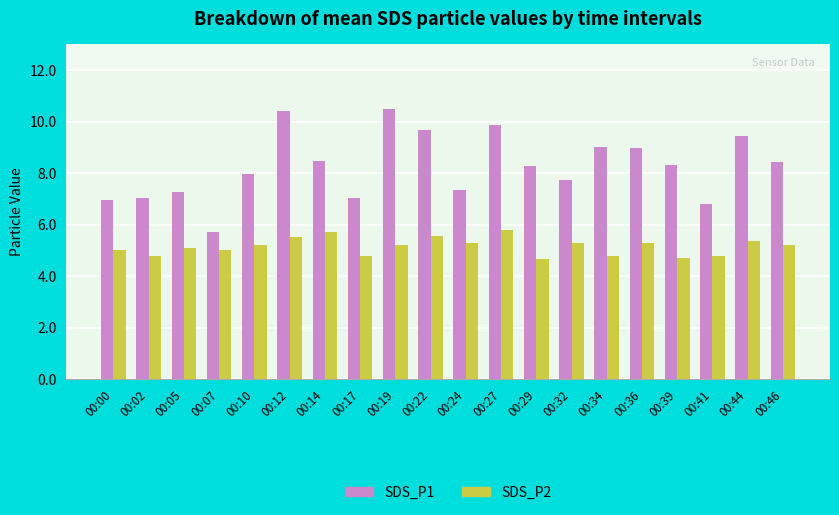

What is the total value across all series at 00:27?

15.6